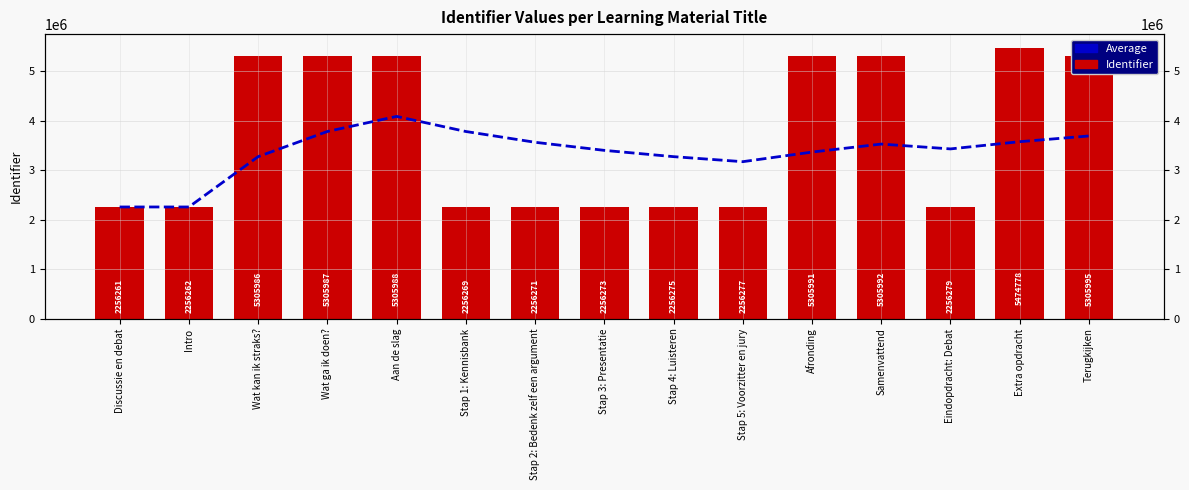

What is the label of the 2nd bar from the left?

Intro